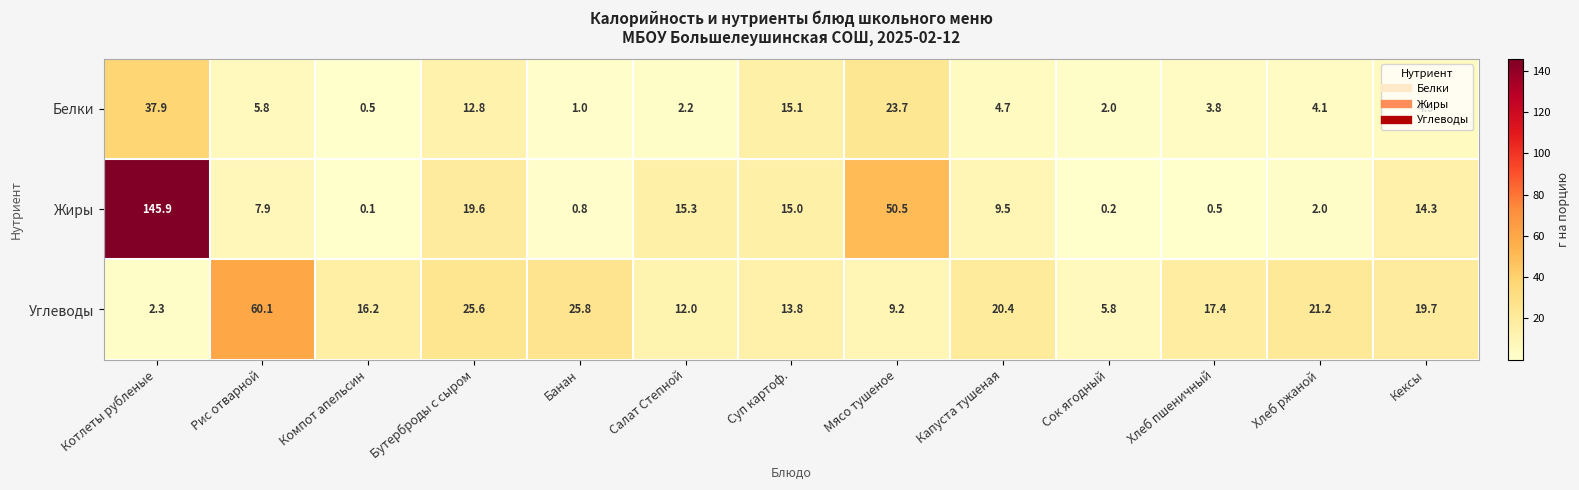

What is the difference between the highest and lowest values at Рис отварной?

54.3